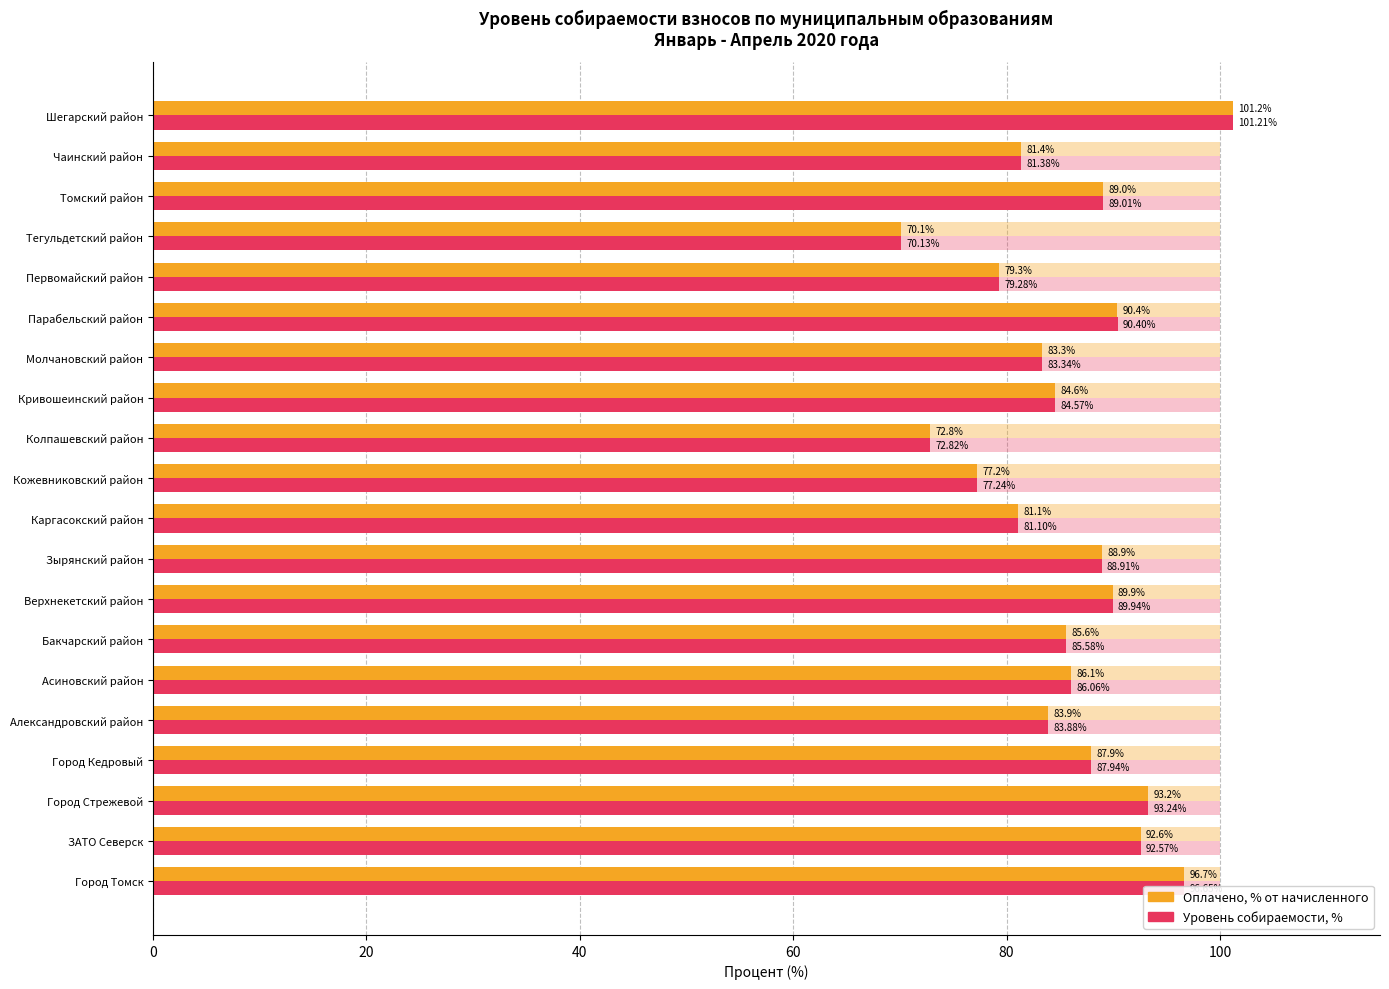

Rank the series by their average value, from lowest to highest.

Уровень собираемости, %, Оплачено, % от начисленного